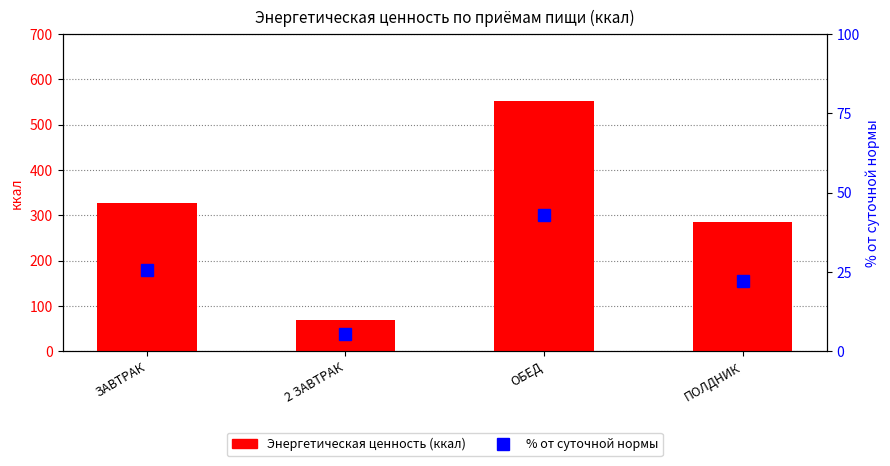

What is the sum of the % от суточной нормы values at 2 ЗАВТРАК and ЗАВТРАК?

30.8